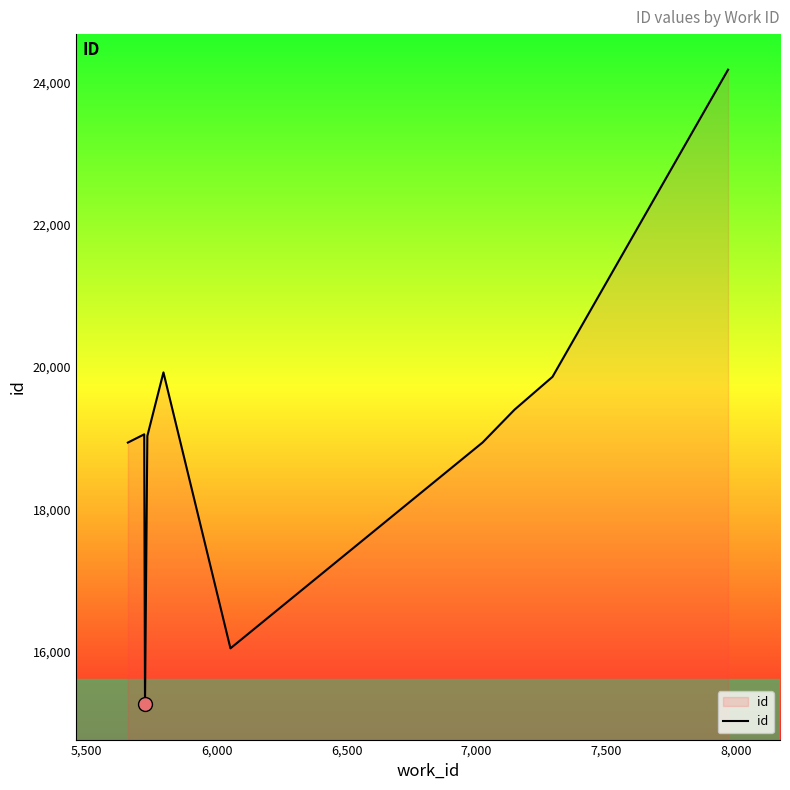

How many categories are shown in the chart?

10